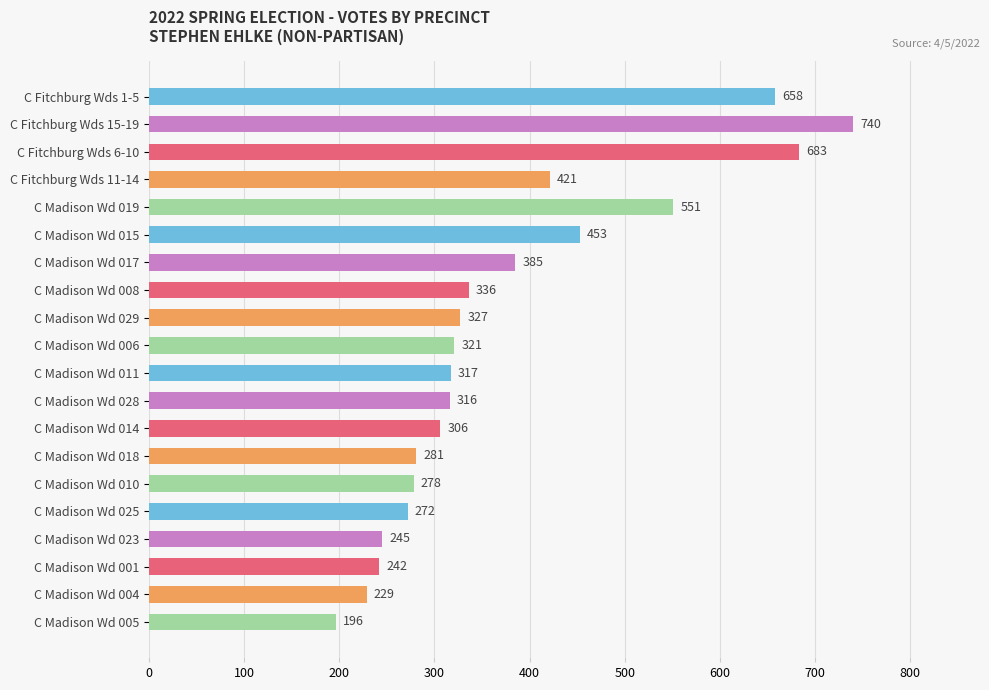

Is it true that the value at C Madison Wd 029 is 327?

True